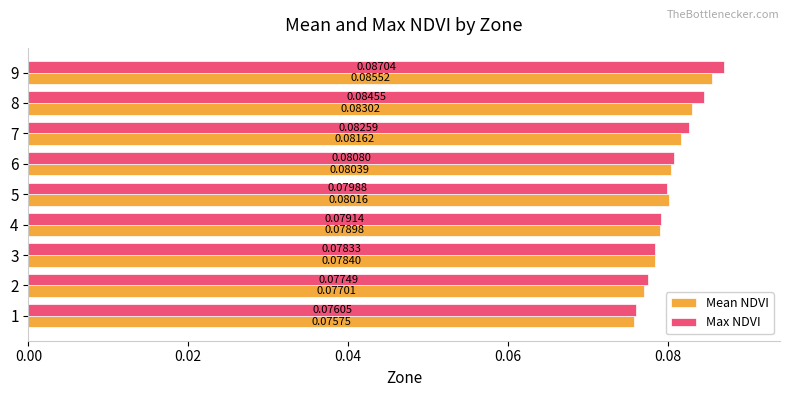

At how many categories does at least one series exceed 0?

9